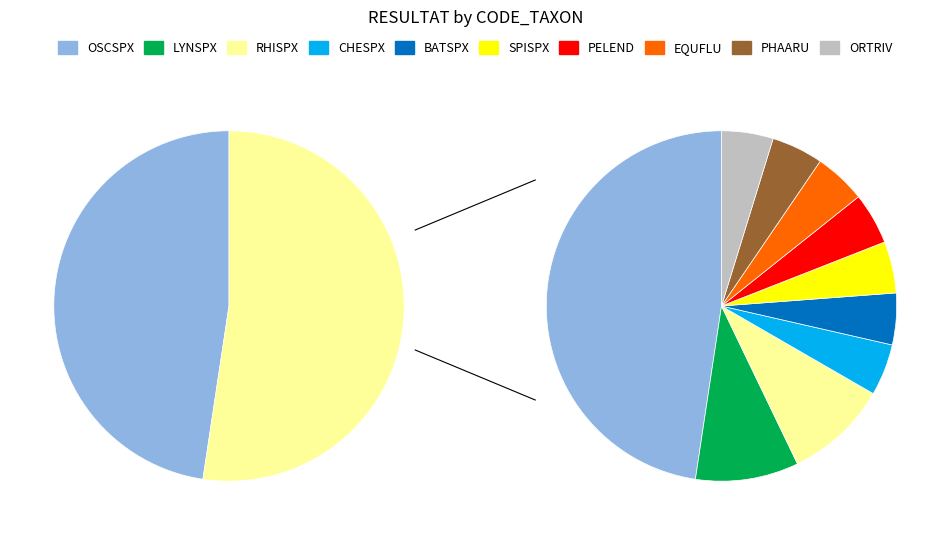

Rank the categories by value from highest to lowest.

OSCSPX, RHISPX, LYNSPX, CHESPX, BATSPX, SPISPX, PELEND, EQUFLU, PHAARU, ORTRIV